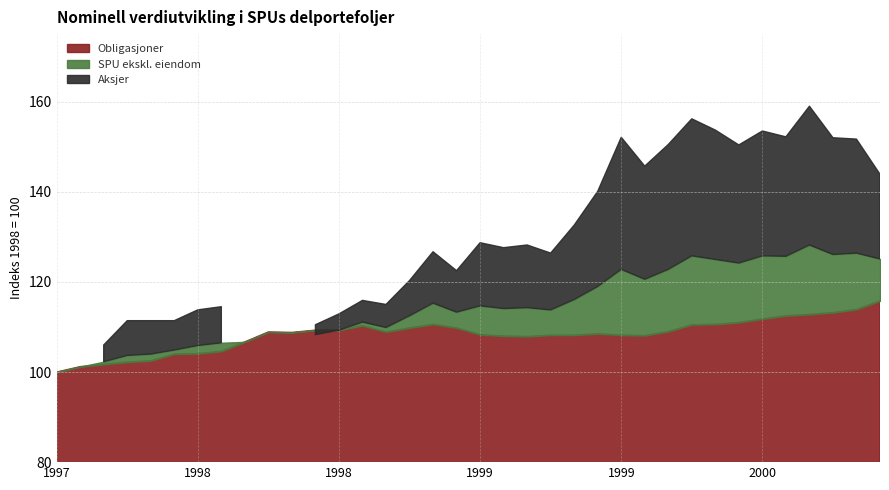

Between which two adjacent categories do SPU ekskl. eiendom and Obligasjoner first intersect?

1998-07 and 1998-08